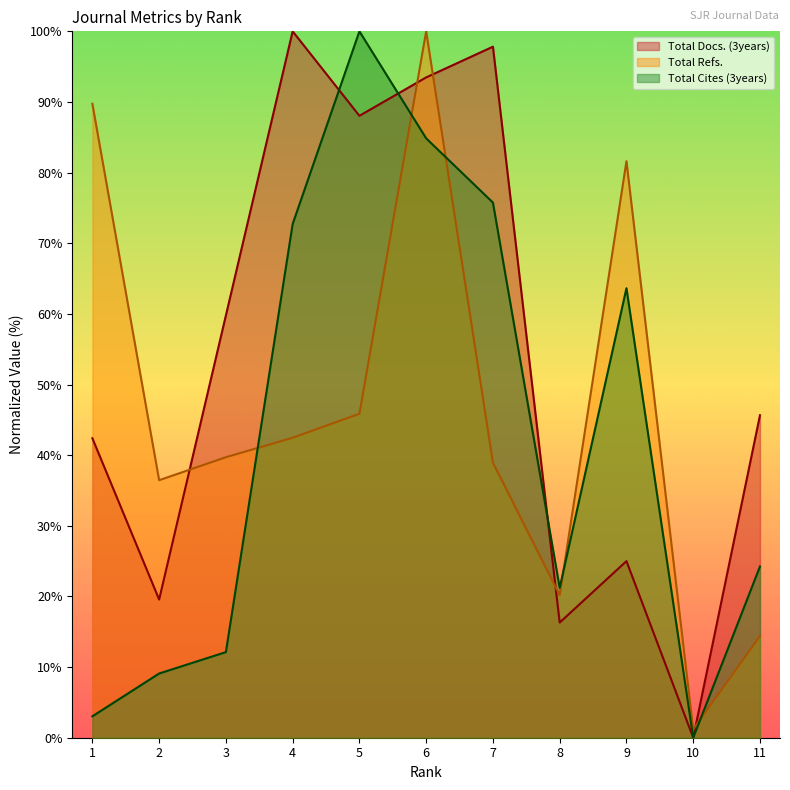

What is the value of the Total Refs. point at the 7th from the left?

38.9